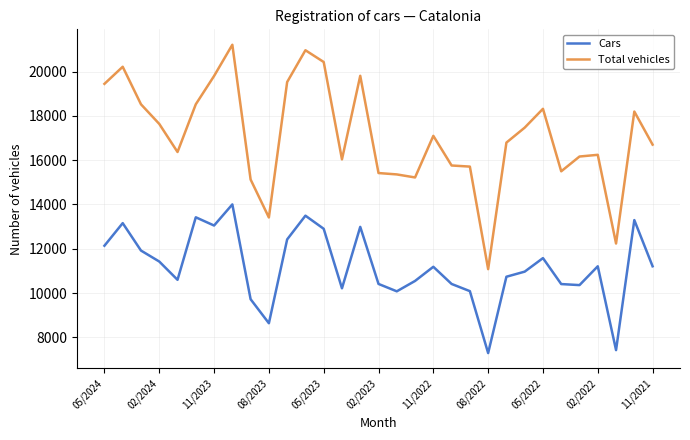

How many lines are shown in the chart?

2